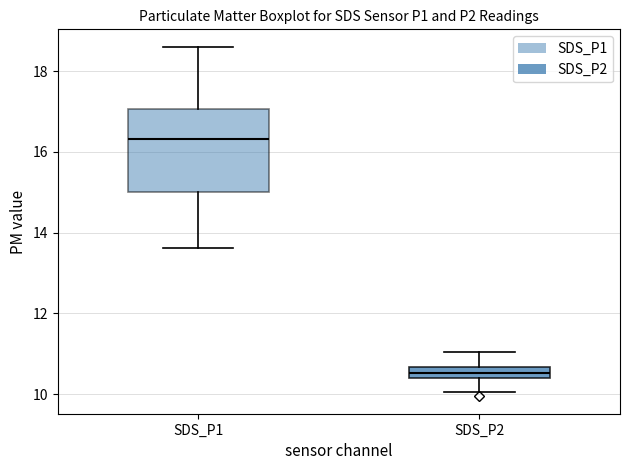

Which box is the tallest, from its lower edge to its upper edge?

SDS_P1